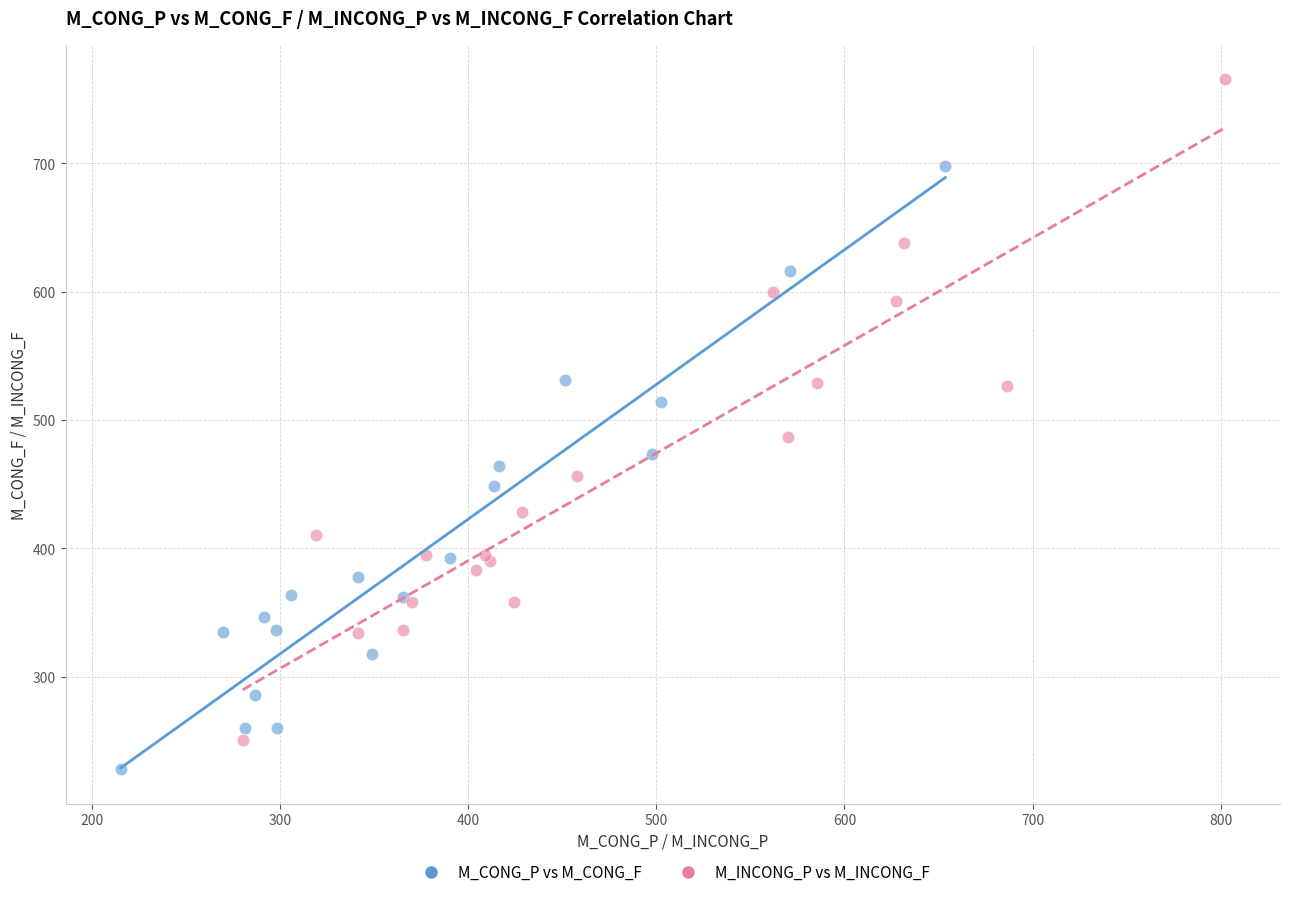

Which series reaches the maximum Y coordinate?

M_INCONG_P vs M_INCONG_F